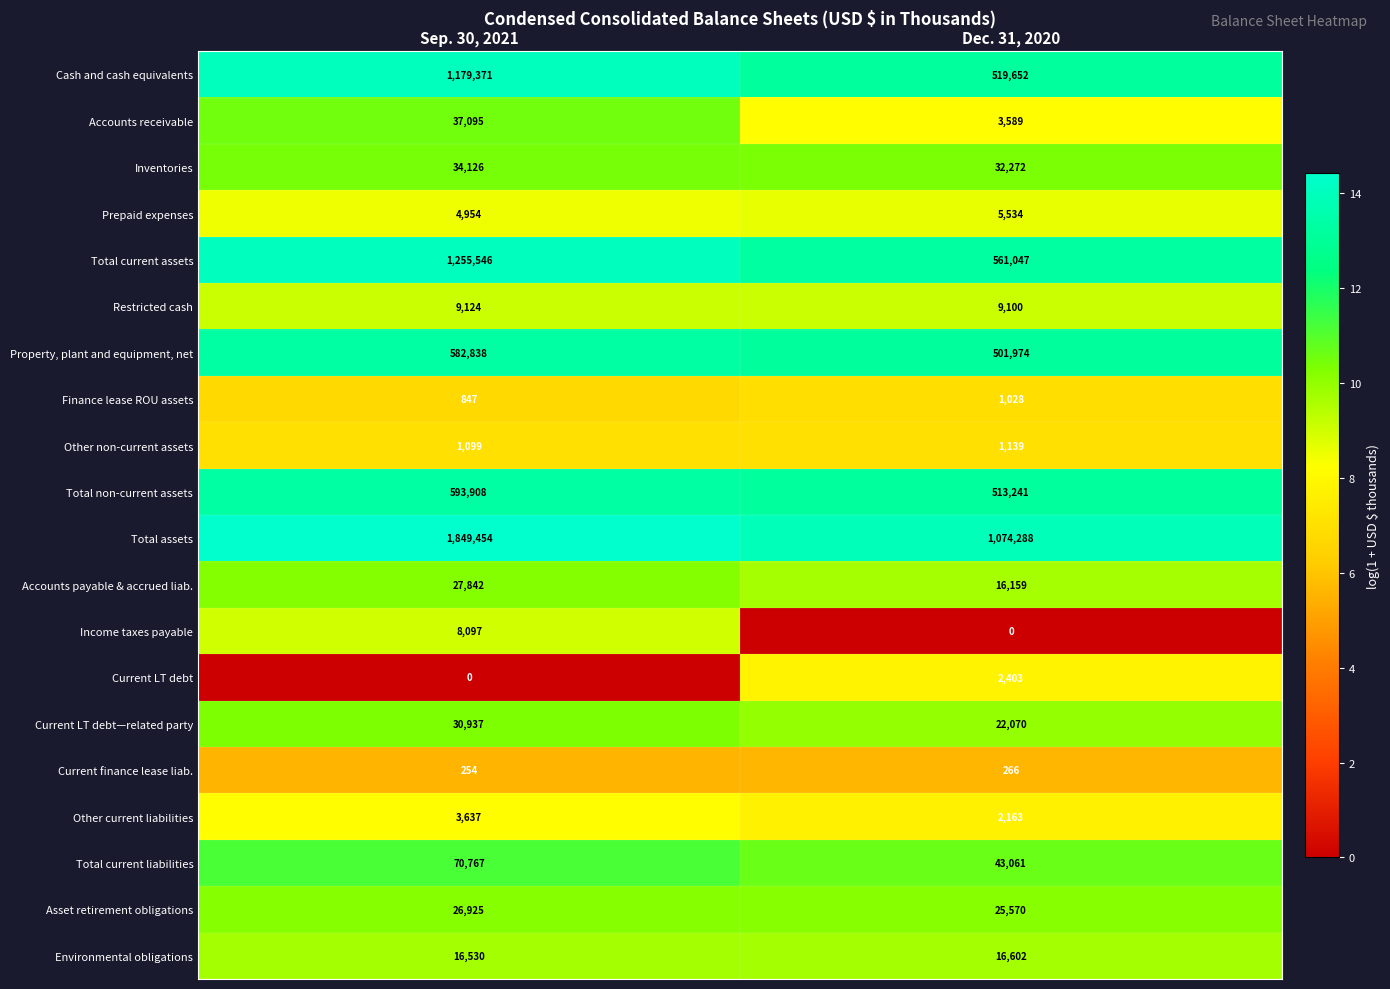

What is the difference between the Other current liabilities values at Dec. 31, 2020 and Sep. 30, 2021?

1474